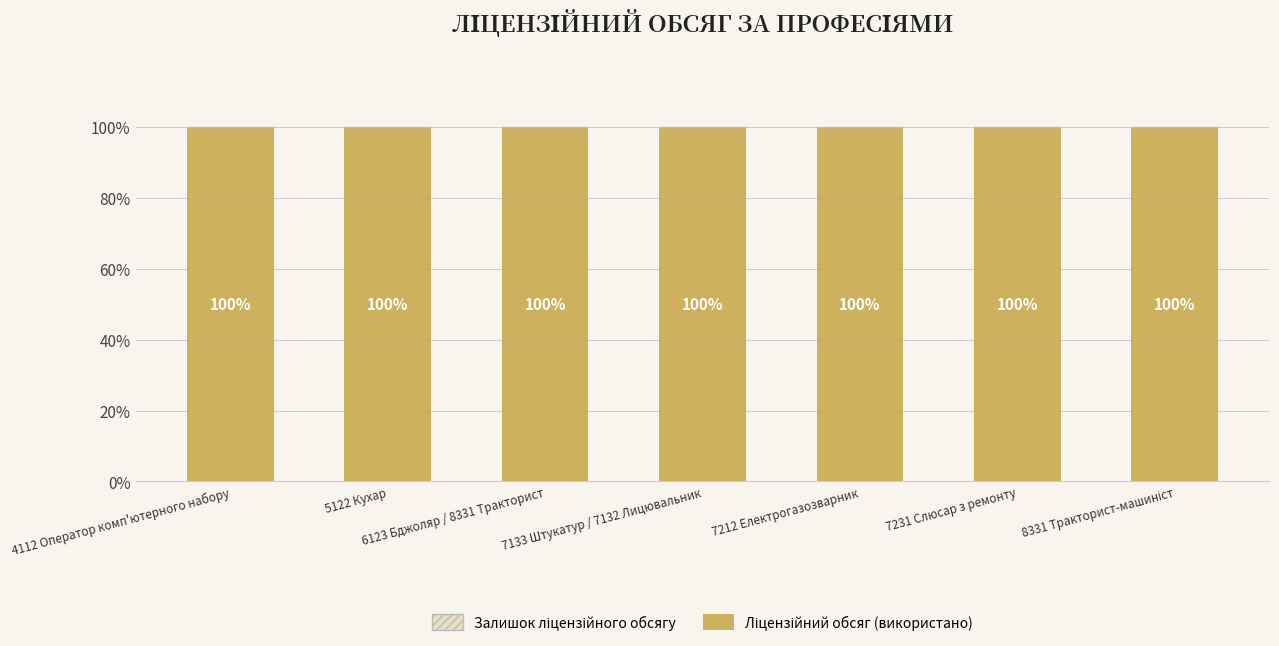

Is the value of Ліцензійний обсяг (використано) at 7231 Слюсар з ремонту greater than the value of Залишок ліцензійного обсягу at 7231 Слюсар з ремонту?

Yes